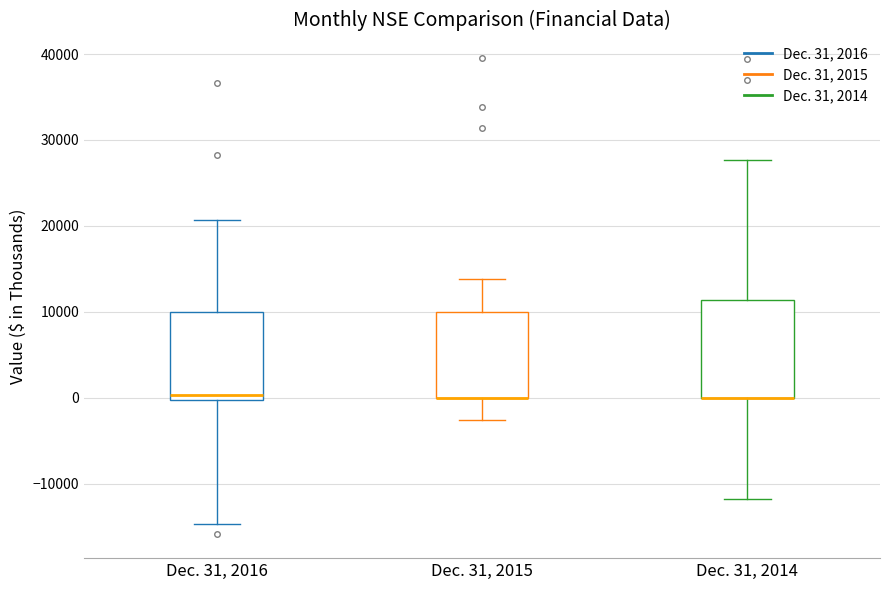

Reading left to right, read every box against the y-axis: the position of its median line, the range the box covers, and the ends of its whiskers. The values are not printed on the chart, so give them approximately, as read against the axis.

Dec. 31, 2016: median 0 (just above the box's lower edge), box 0 to 10000, whiskers -15000 to 21000
Dec. 31, 2015: median 0 (drawn on the box's lower edge), box 0 to 10000, whiskers -3000 to 14000
Dec. 31, 2014: median 0 (drawn on the box's lower edge), box 0 to 11000, whiskers -12000 to 28000